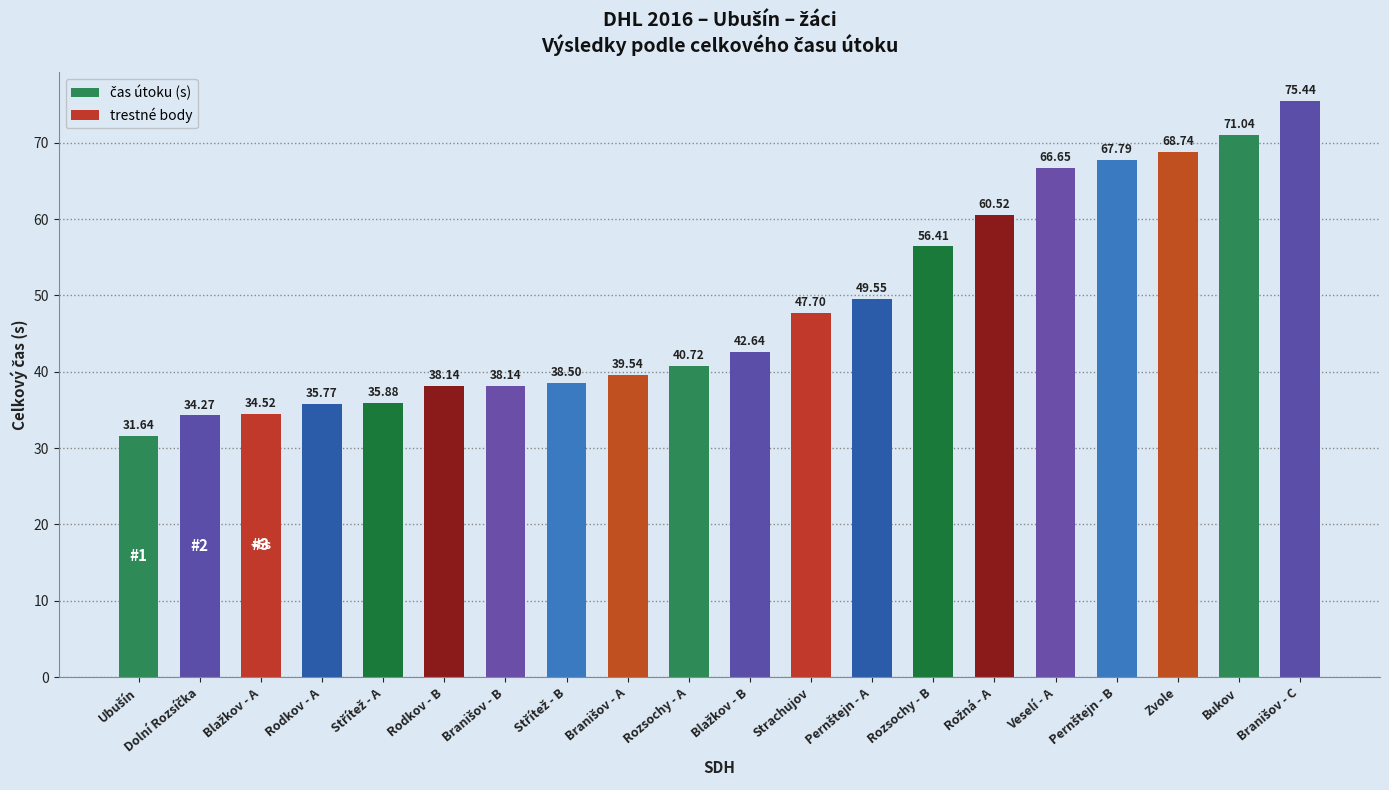

Does the chart contain any negative values?

No